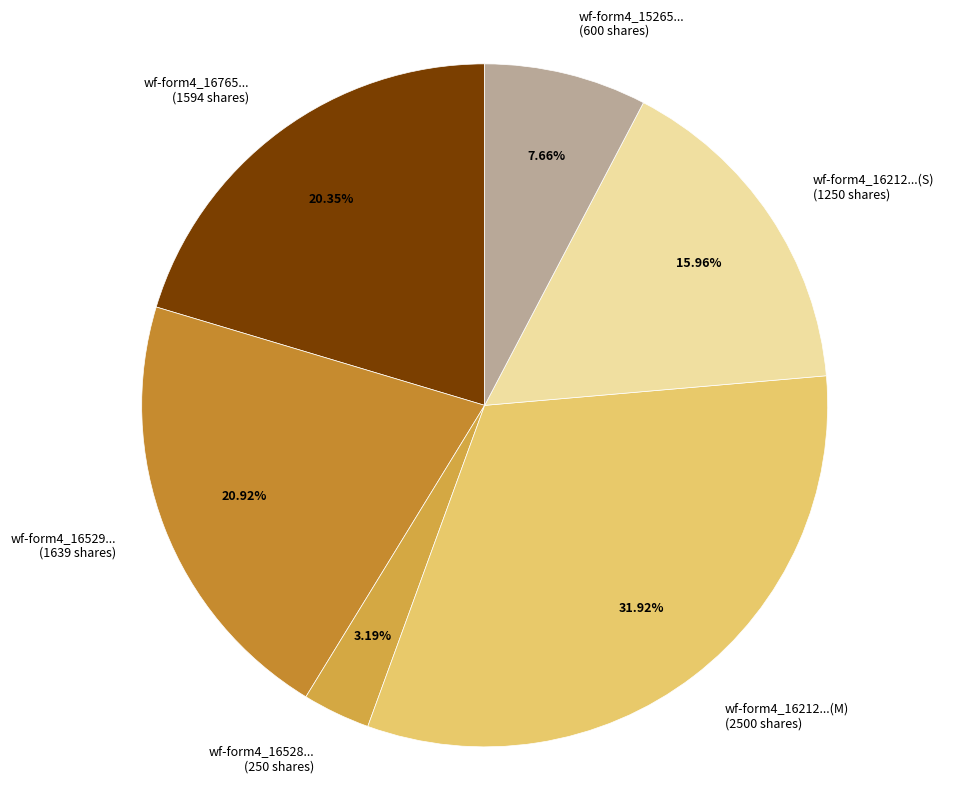

Do wf-form4_16212...(S) (1250 shares) and wf-form4_16529... (1639 shares) together represent more than half of the pie?

No